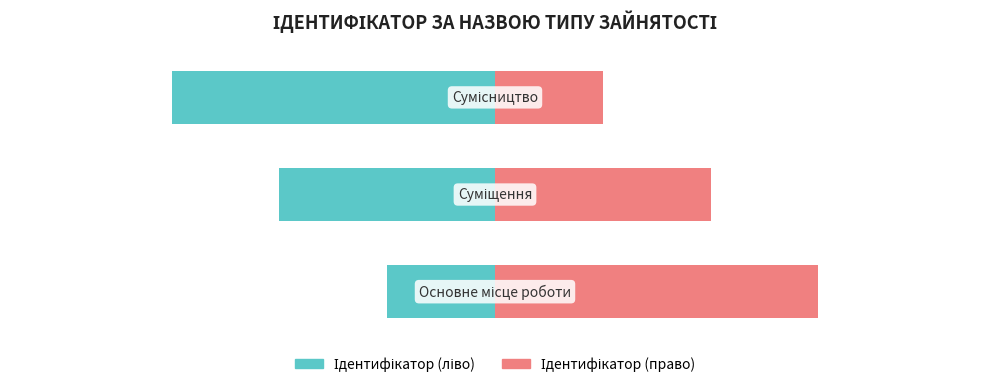

List the series in order of their overall mean, lowest first.

Ідентифікатор (ліво), Ідентифікатор (право)